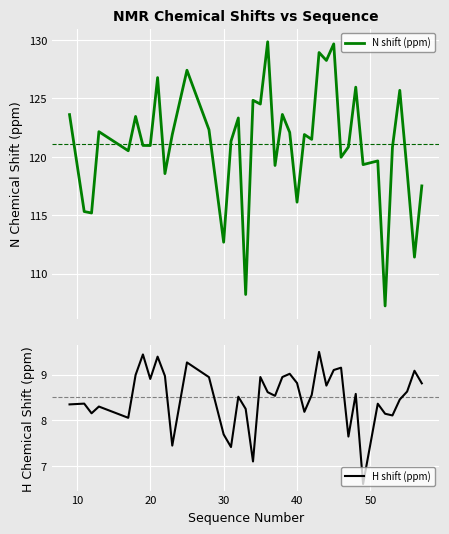

How many series are shown in this chart?

2